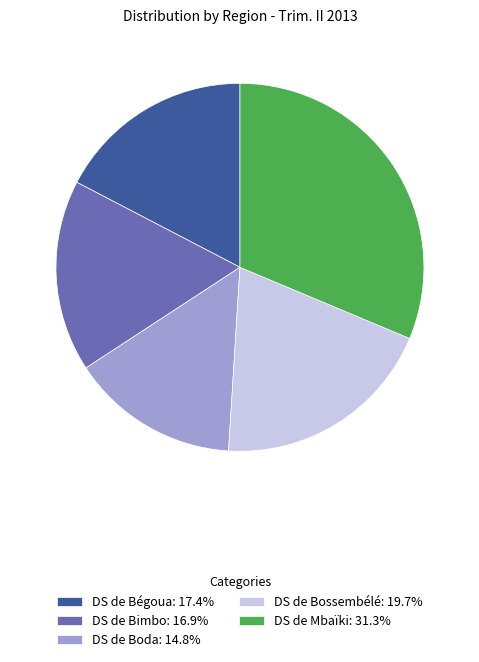

What is the ratio of the value at DS de Bossembélé: 19.7% to the value at DS de Boda: 14.8%?

1.3